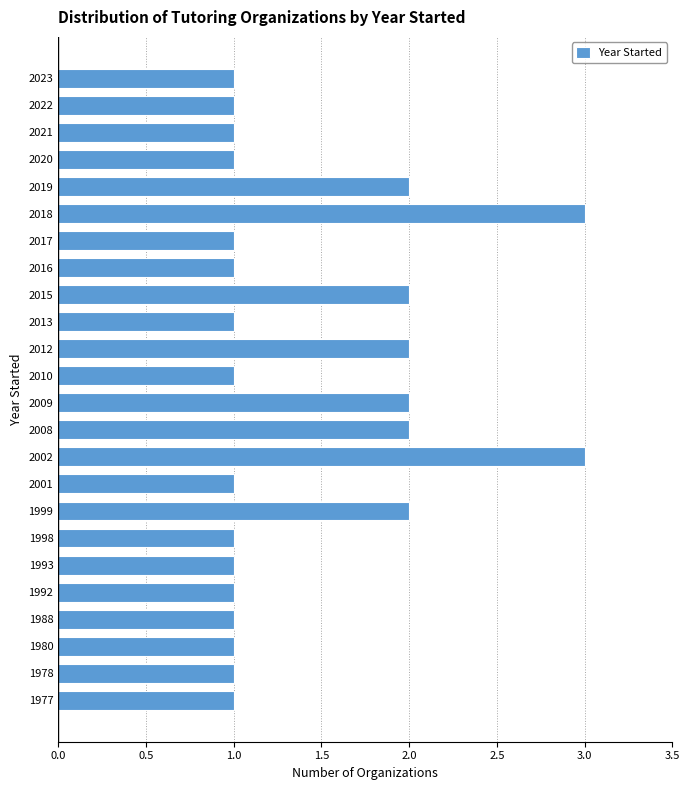

Reading bottom to top, list all the values displayed in this chart.

1977=1	1978=1	1980=1	1988=1	1992=1	1993=1	1998=1	1999=2	2001=1	2002=3	2008=2	2009=2	2010=1	2012=2	2013=1	2015=2	2016=1	2017=1	2018=3	2019=2	2020=1	2021=1	2022=1	2023=1